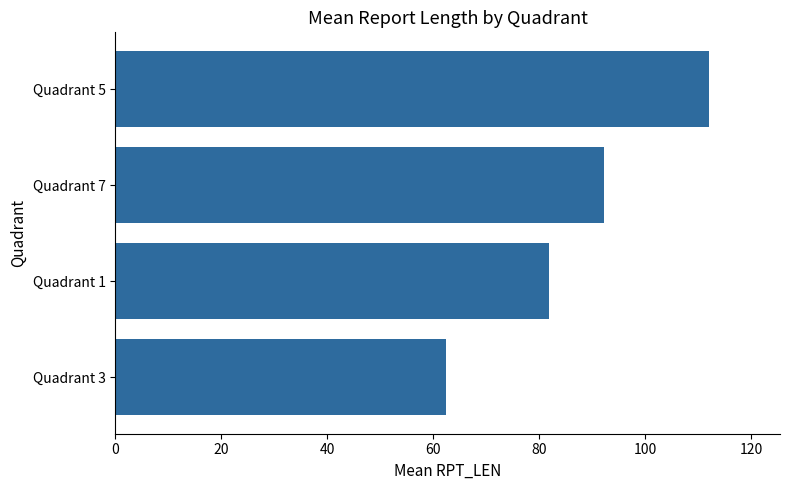

What is the sum of all values?

348.5